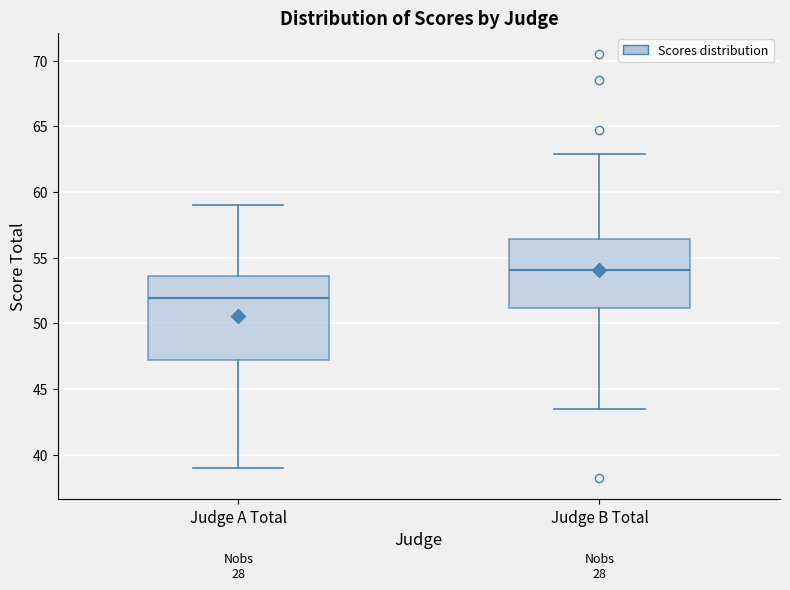

Reading left to right, read every box against the y-axis: the position of its median line, the range the box covers, and the ends of its whiskers. The values are not printed on the chart, so give them approximately, as read against the axis.

Judge A Total: median 52.0, box 47.0 to 53.5, whiskers 39.0 to 59.0
Judge B Total: median 54.0, box 51.0 to 56.5, whiskers 43.5 to 63.0